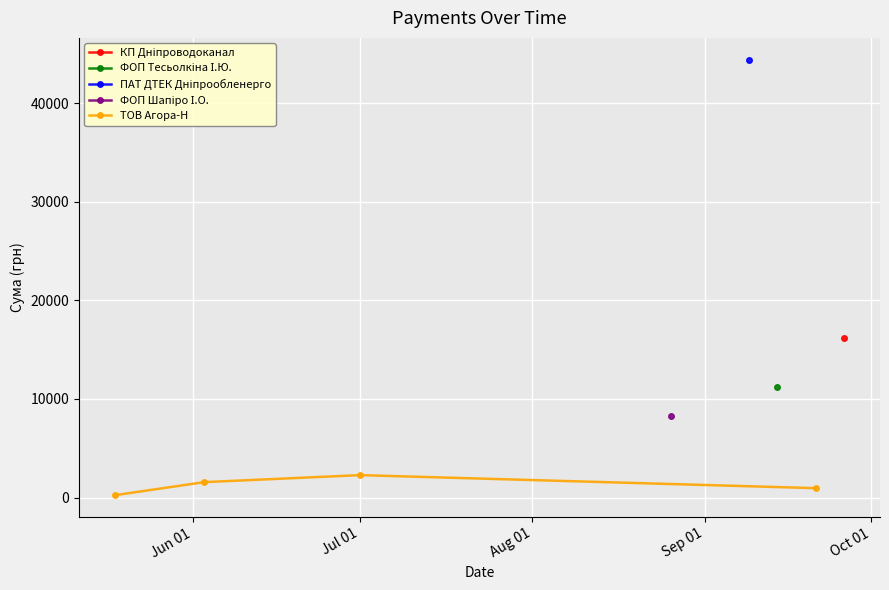

True or false: ТОВ Агора-Н has more than 2 interior local peaks.

False